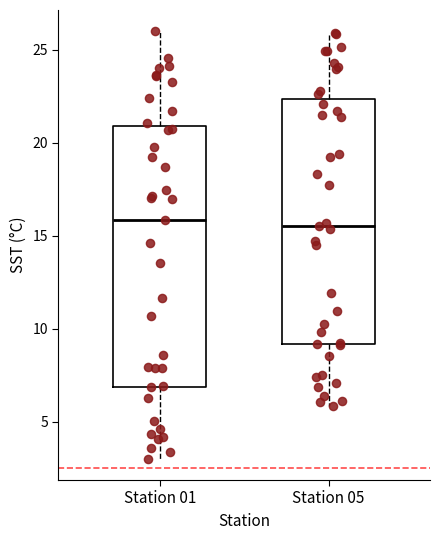

Reading left to right, transcribe this box plot: for each box, give where its median line is, the range the box spans, and where its two whiskers end, as read against the y-axis. The values are not printed on the chart, so give them approximately, as read against the axis.

Station 01: median 16.0, box 7.0 to 21.0, whiskers 3.0 to 26.0
Station 05: median 15.5, box 9.0 to 22.5, whiskers 6.0 to 26.0